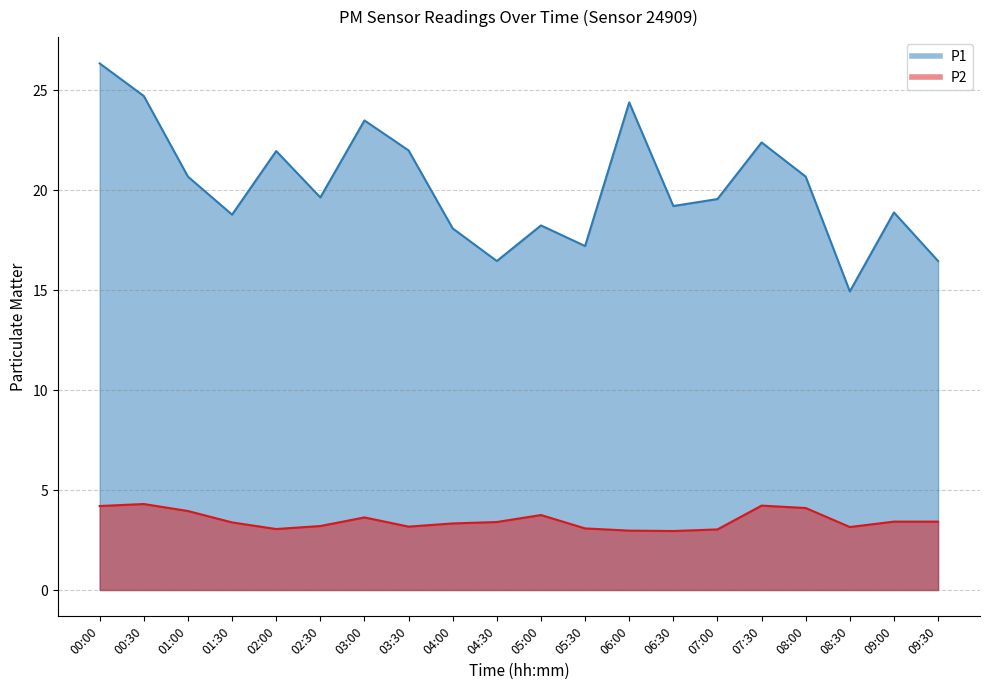

What is the average value of the P1 series?

20.2